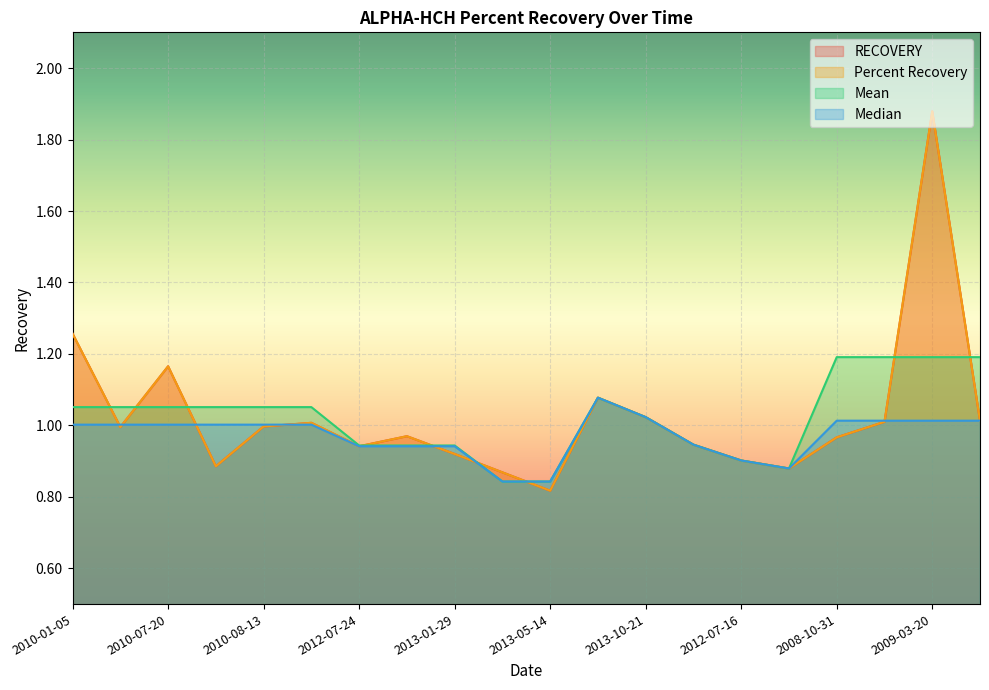

How many lines are shown in the chart?

4